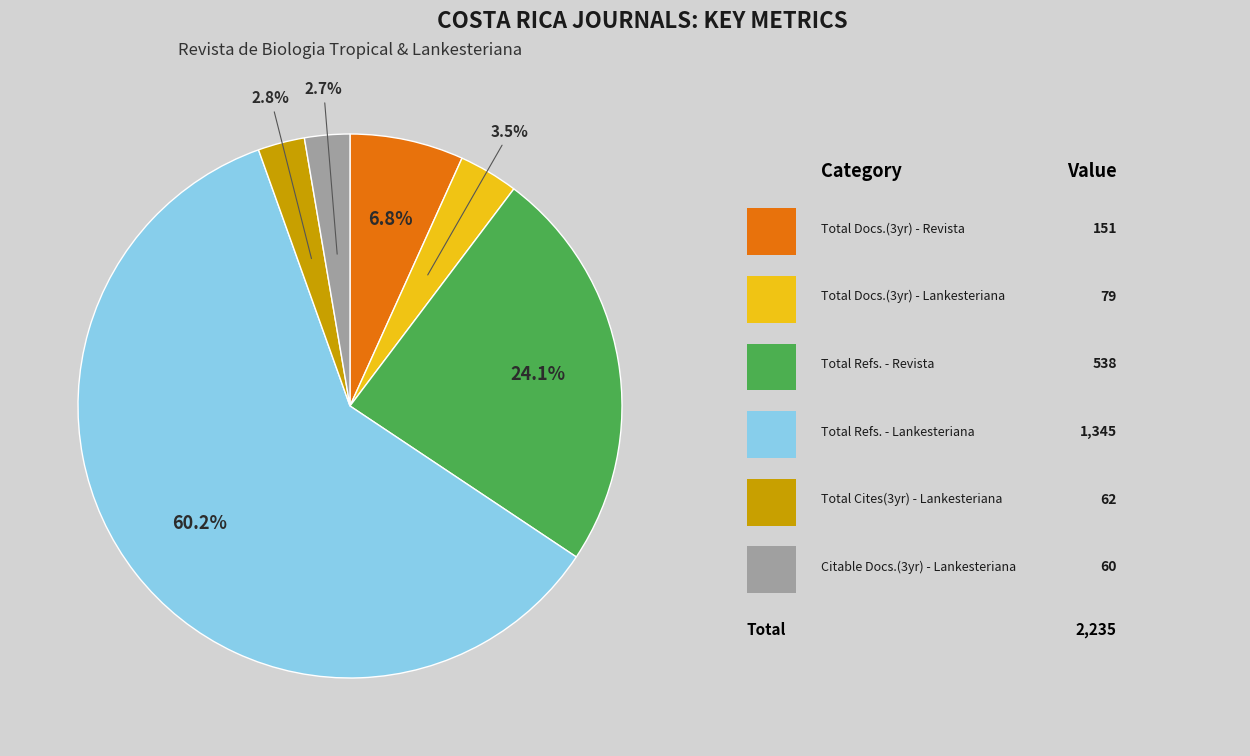

Is there a majority slice in this chart?

Yes